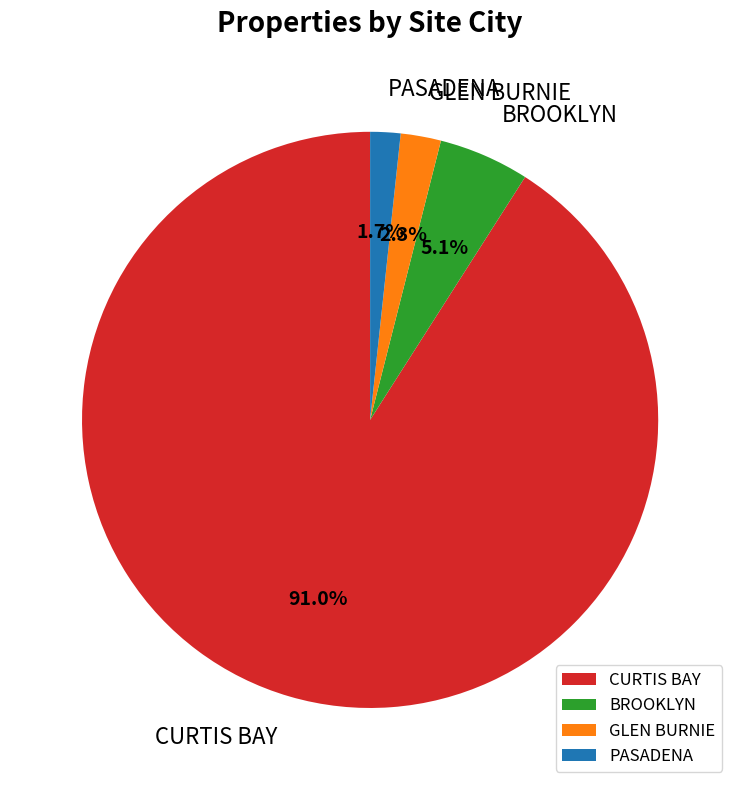

Rank the categories by value from lowest to highest.

PASADENA, GLEN BURNIE, BROOKLYN, CURTIS BAY